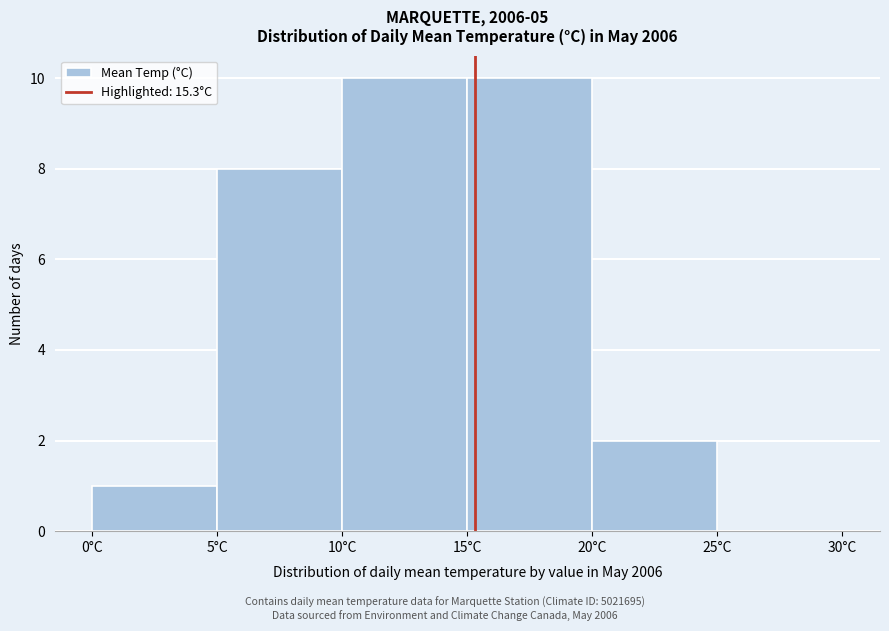

What is the height of the bar covering 5 to 10 on the x-axis? The values are not printed on the chart, so give them approximately, as read against the axis.

8